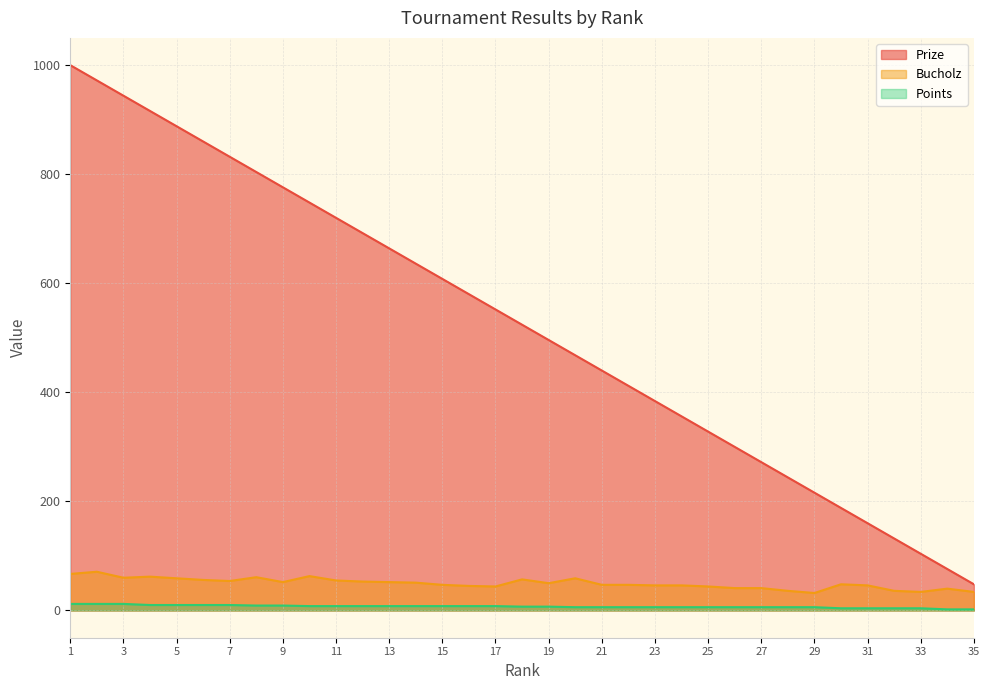

Which series has the widest spread of values?

Prize